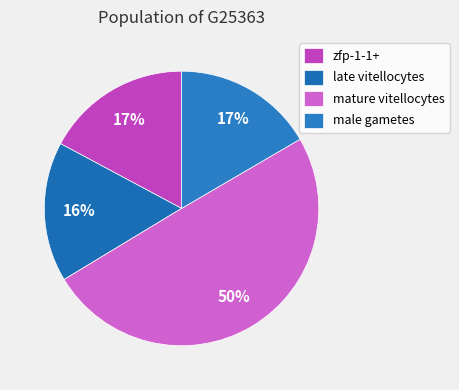

What percentage is the zfp-1-1+ slice, to the nearest percent?

17%